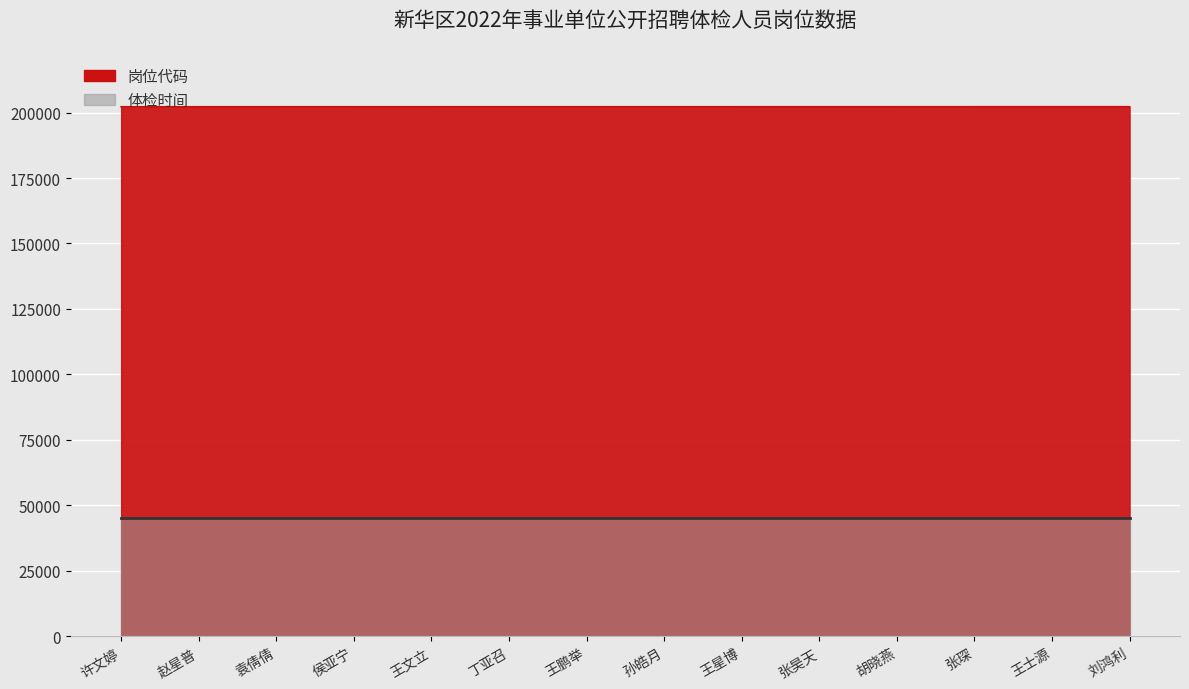

What is the sum of all values?

2830905